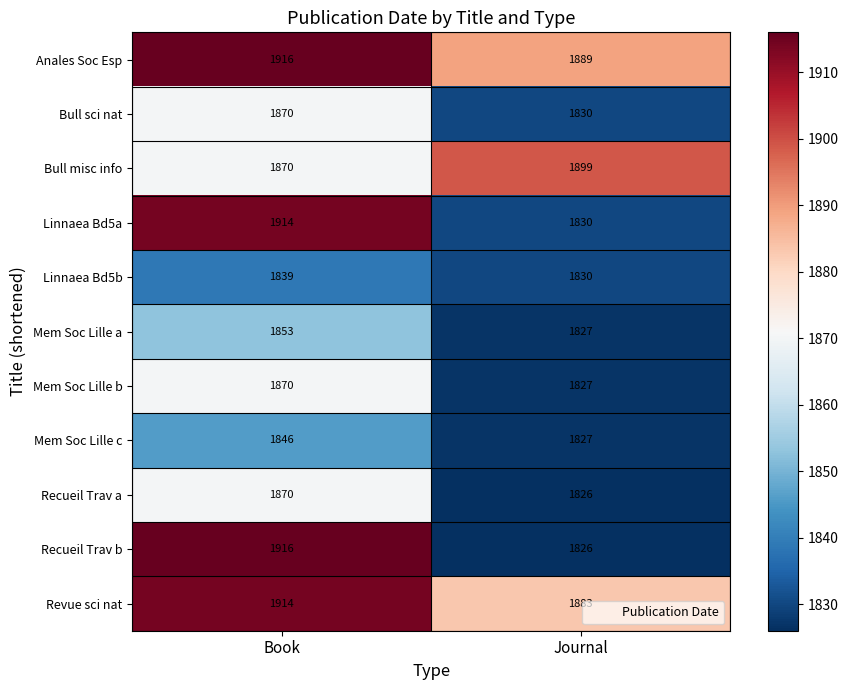

How many data points does each series have?

2